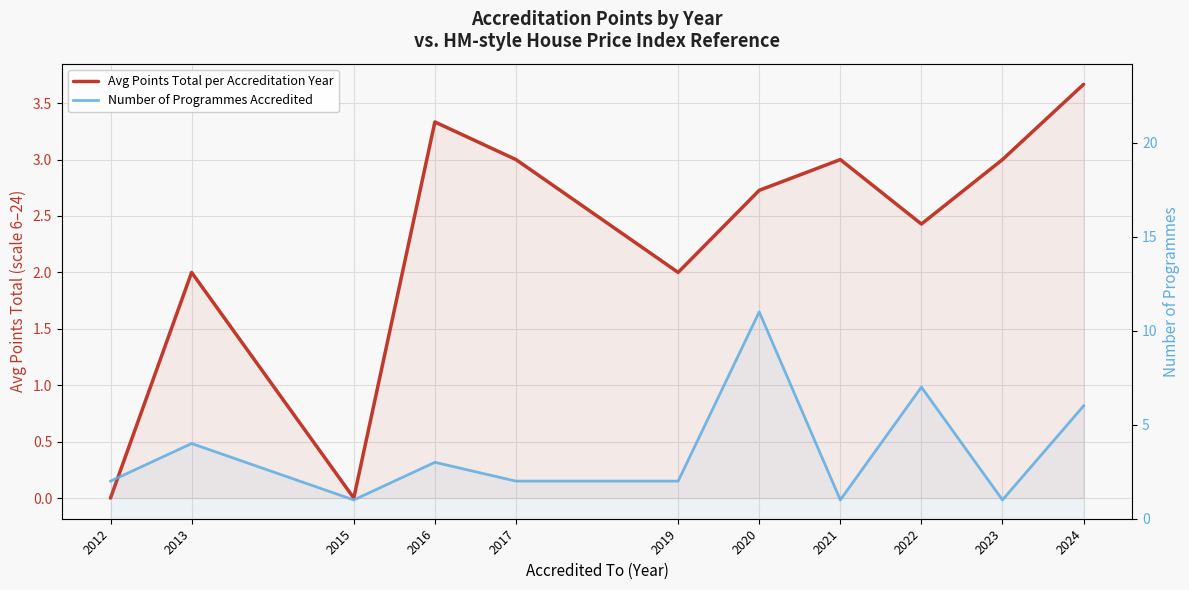

Where does the Avg Points Total per Accreditation Year series first go above 2?

2016